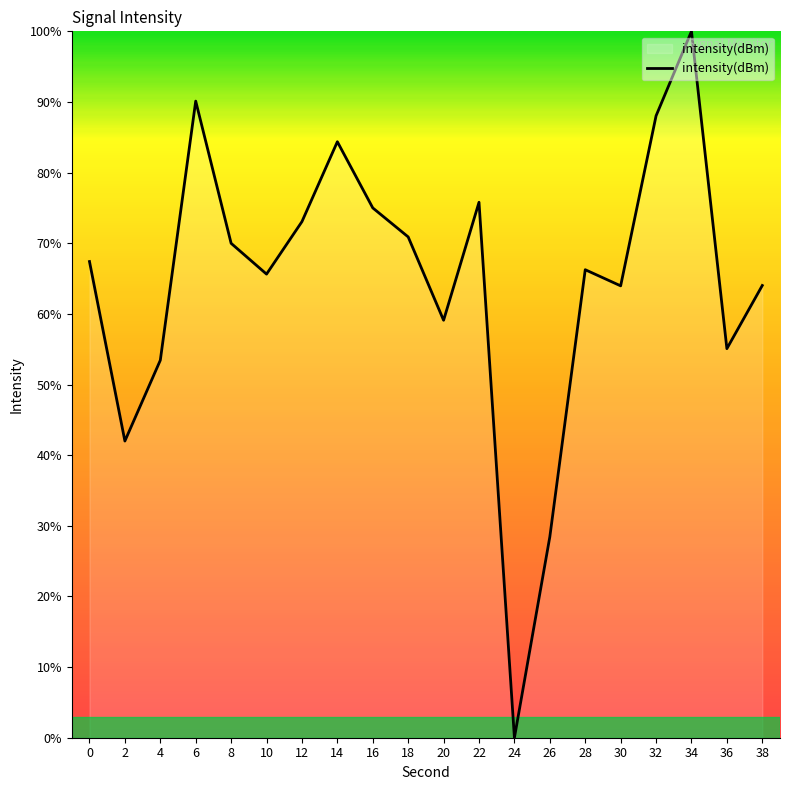

What is the difference between the maximum and minimum values?

100.0